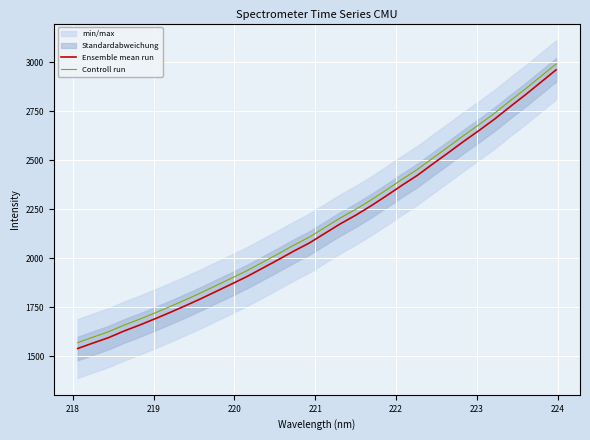

True or false: Ensemble mean run and Controll run cross at least once.

False